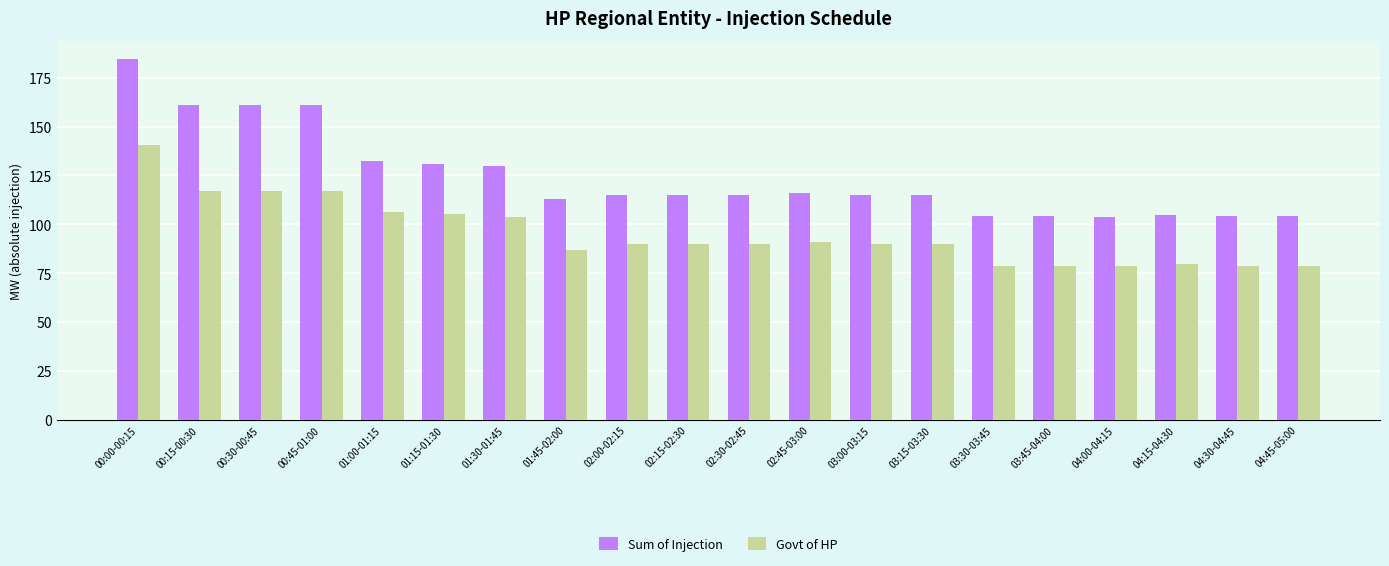

What is the difference between the highest and lowest values at 04:15-04:30?

25.2